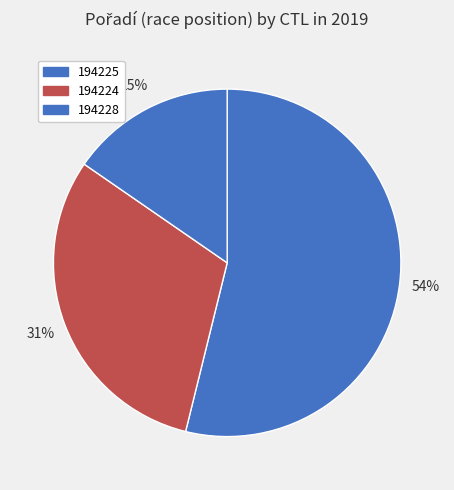

Rank the categories by value from highest to lowest.

194225, 194224, 194228